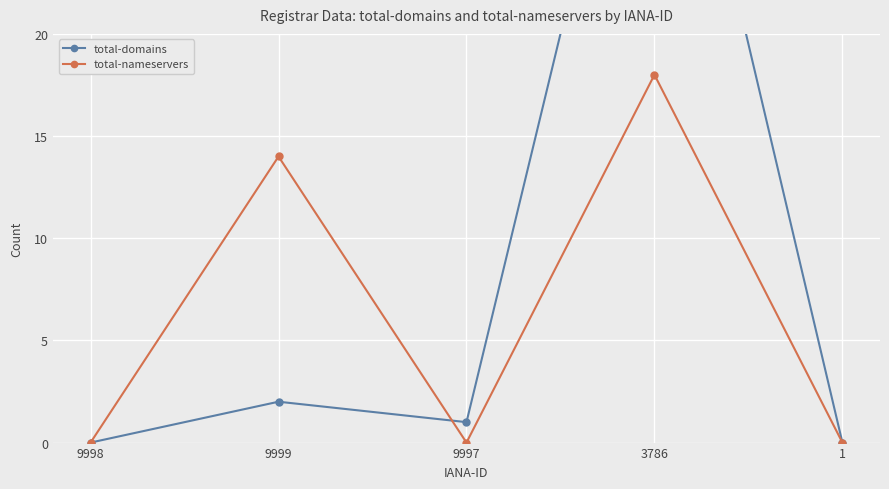

At 9998, list the series in order from smallest to largest.

total-domains, total-nameservers